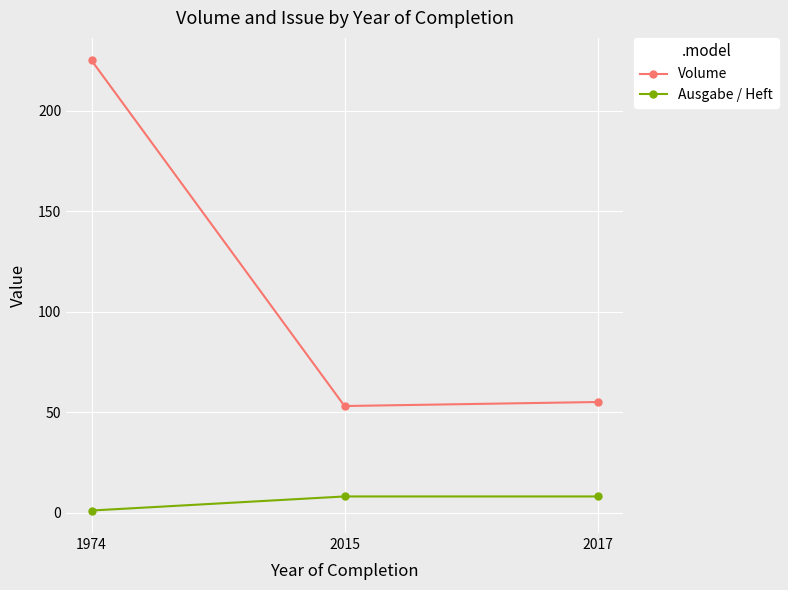

Which series changed the most between 1974 and 2015?

Volume